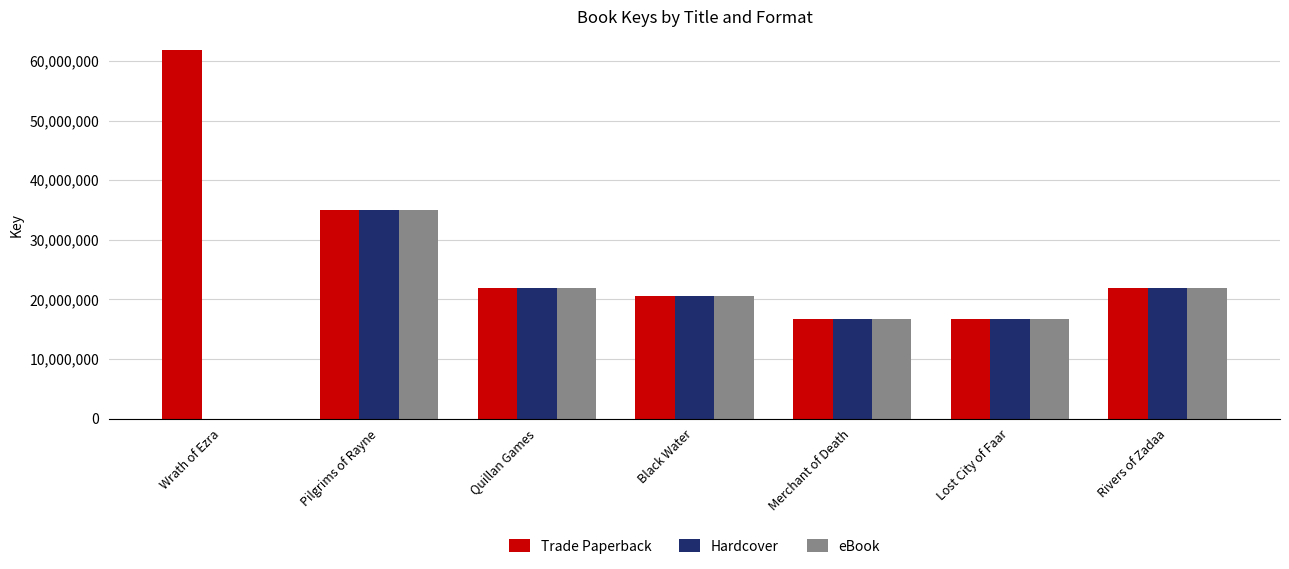

The eBook series shows 20539098 at Black Water. True or false?

True